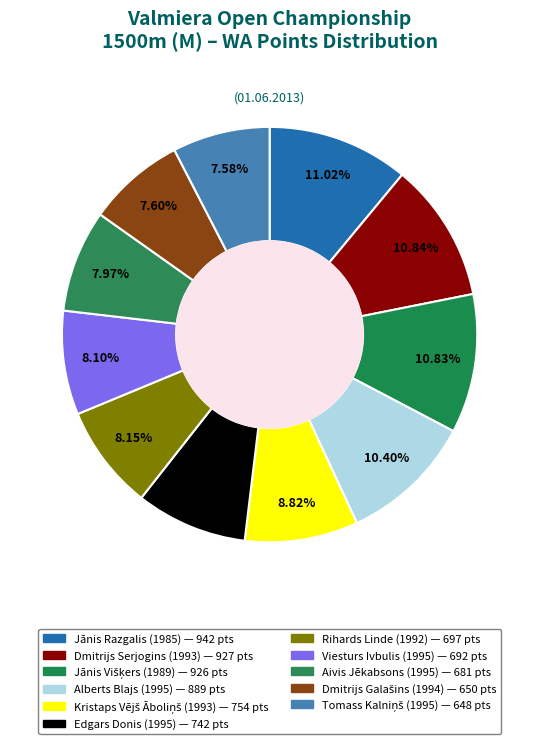

Which slice is the largest?

Jānis Razgalis (1985)